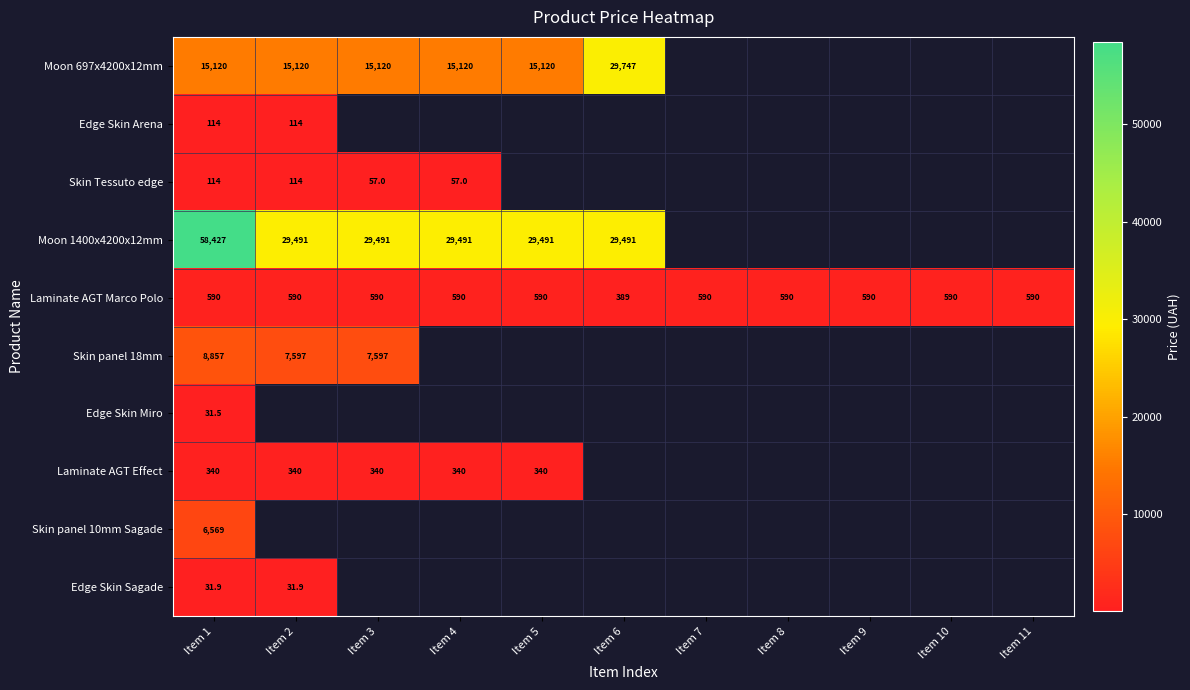

How many distinct data groups are displayed?

10